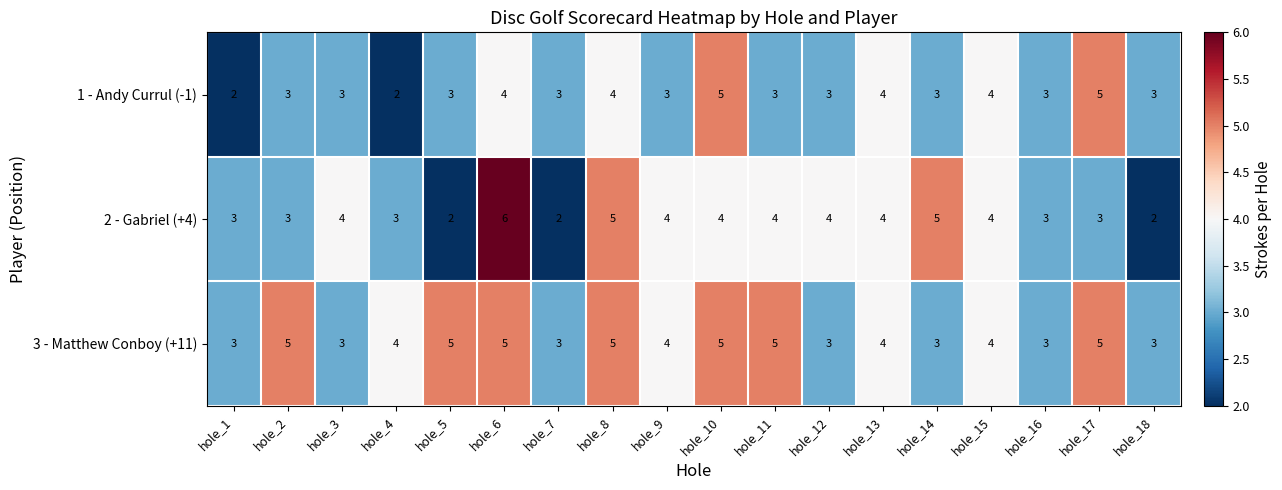

What is the sum of all 2 - Gabriel (+4) values?

65